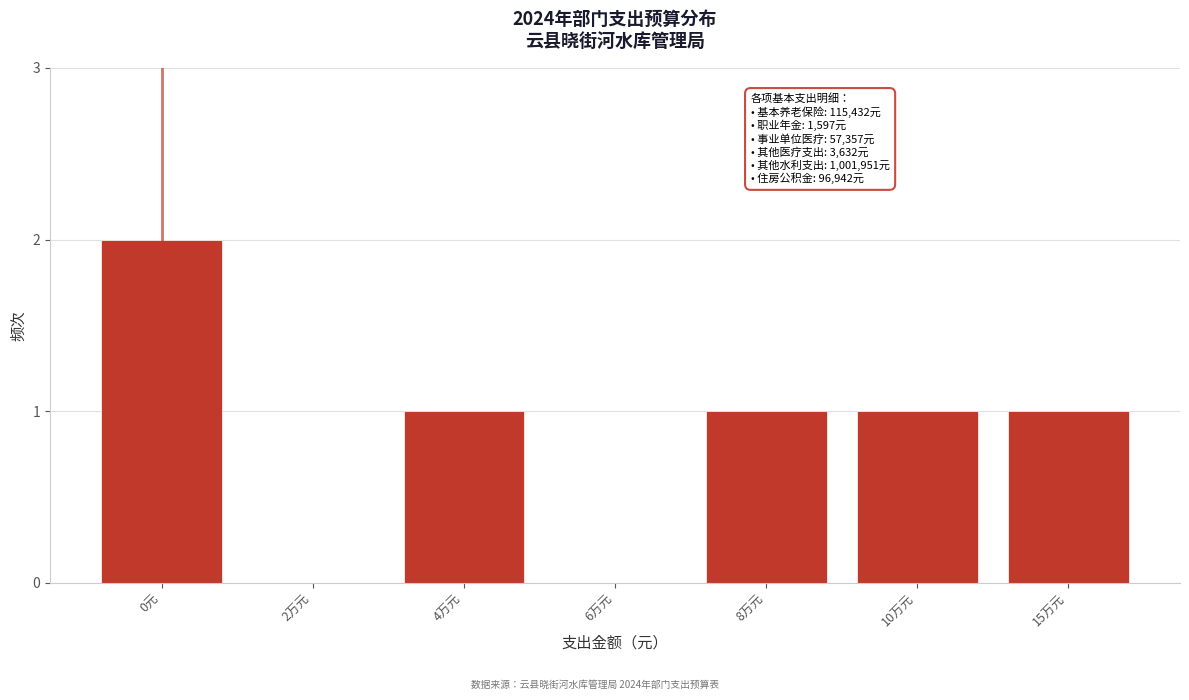

Reading left to right, transcribe all the data shown in this chart.

0元=2	2万元=0	4万元=1	6万元=0	8万元=1	10万元=1	15万元=1